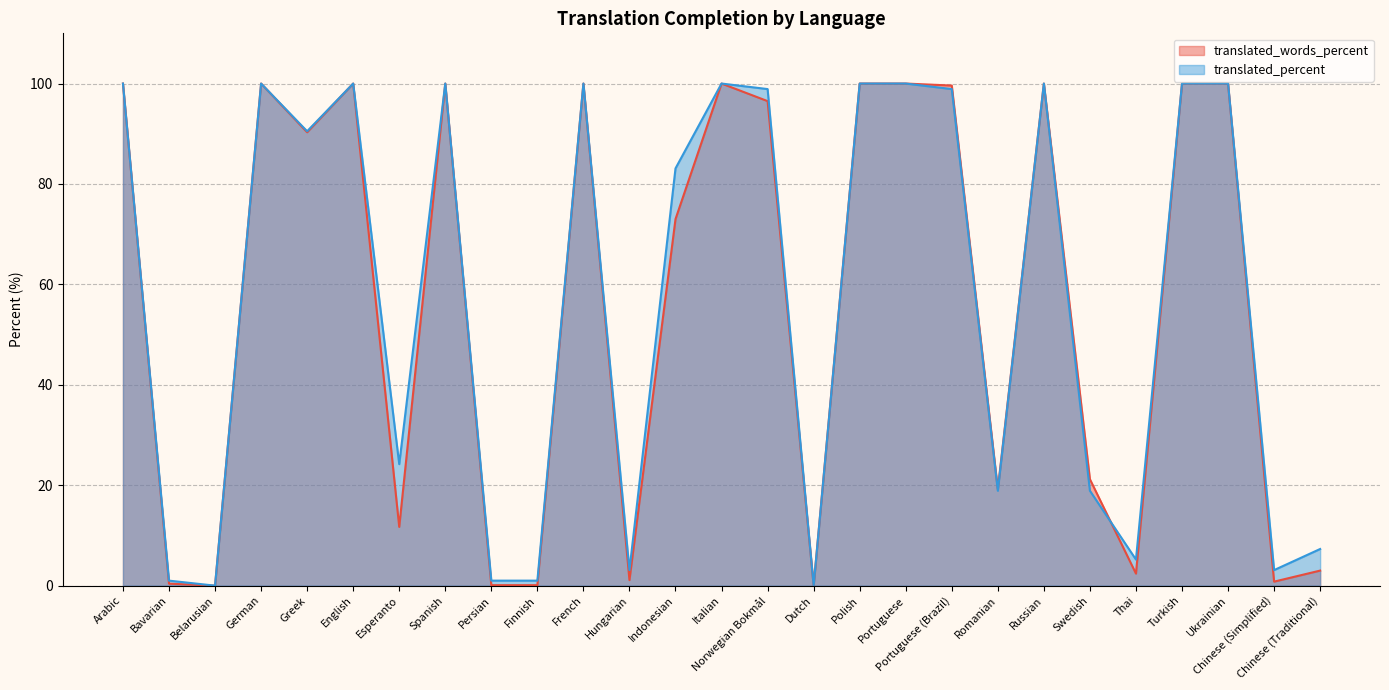

List the labels in order of translated_words_percent value, largest first.

Arabic, German, English, Spanish, French, Italian, Polish, Portuguese, Russian, Turkish, Ukrainian, Portuguese (Brazil), Norwegian Bokmål, Greek, Indonesian, Swedish, Romanian, Esperanto, Chinese (Traditional), Thai, Hungarian, Chinese (Simplified), Bavarian, Persian, Finnish, Belarusian, Dutch